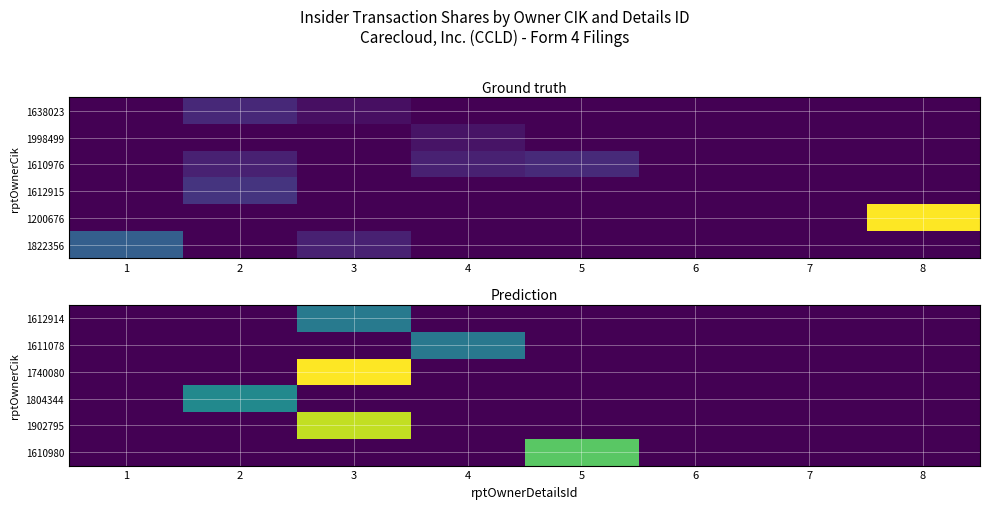

Which label corresponds to the smallest value in the chart?

1